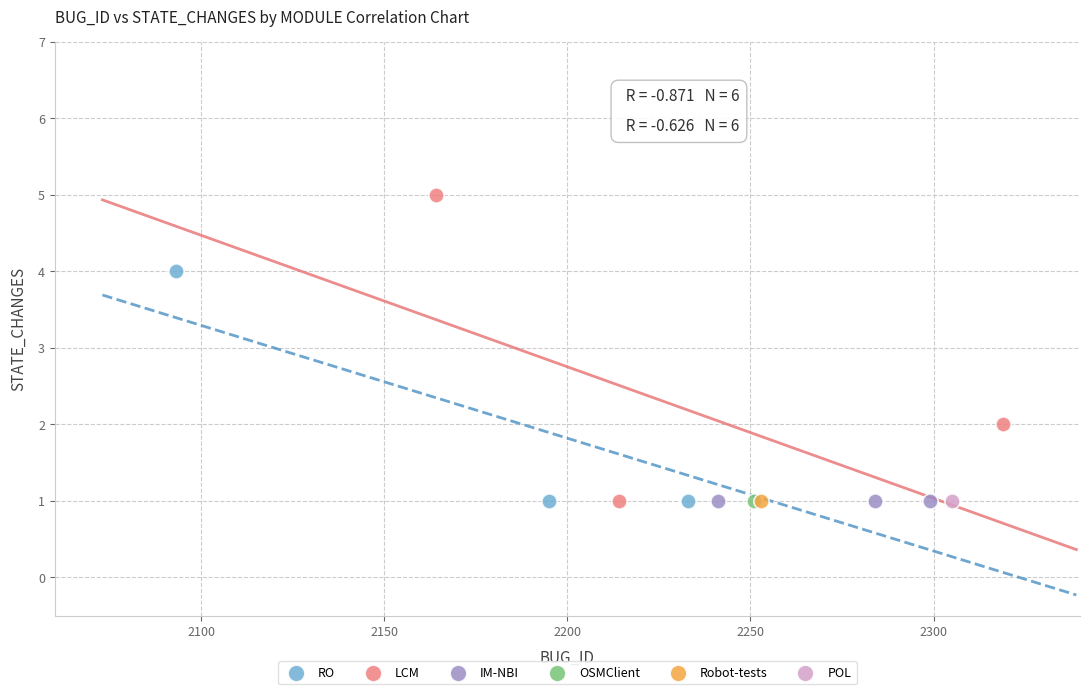

What are all the series names shown in the legend?

RO, LCM, IM-NBI, OSMClient, Robot-tests, POL